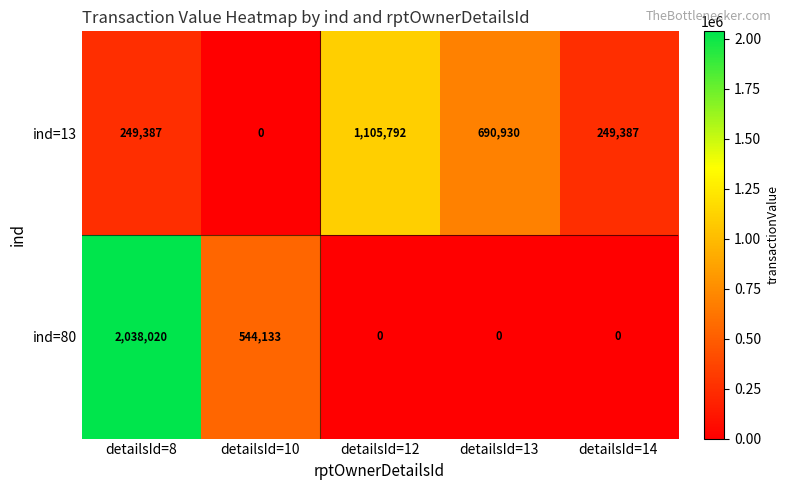

Is it true that ind=13 equals 513225 at detailsId=10?

False